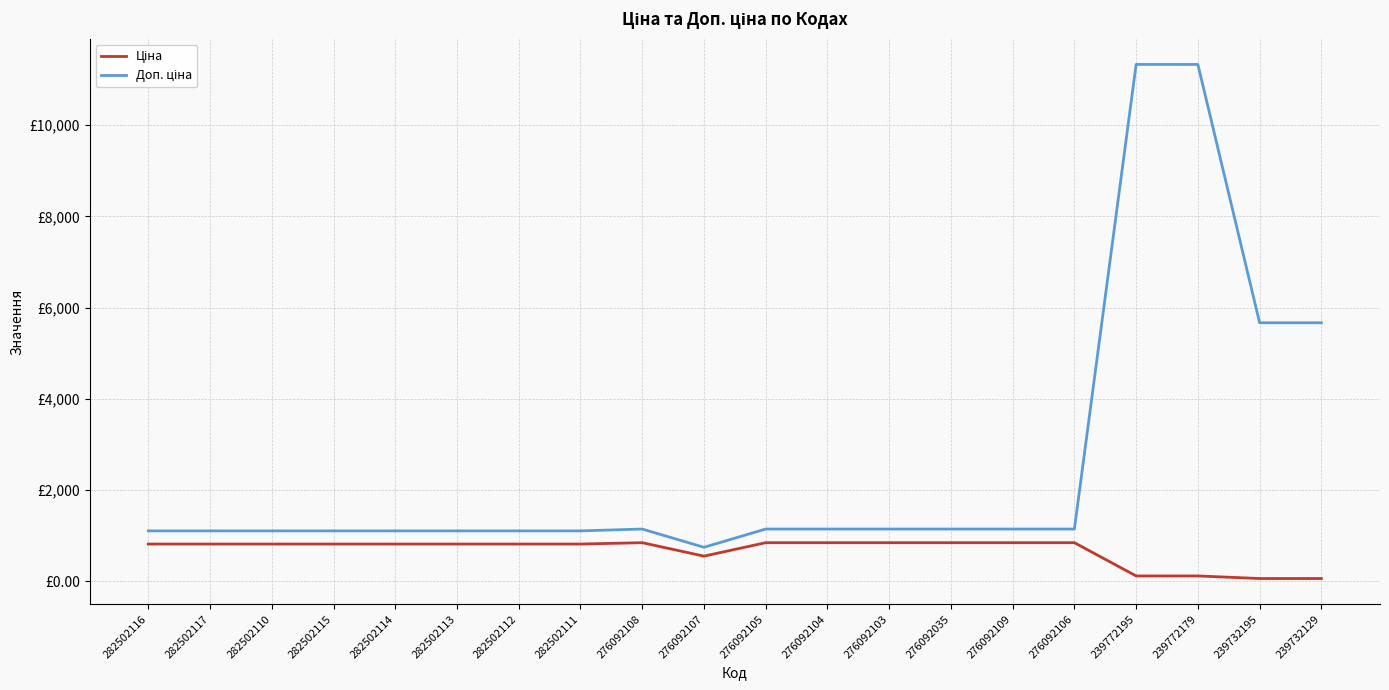

Is this an area chart (filled region under the line)?

No